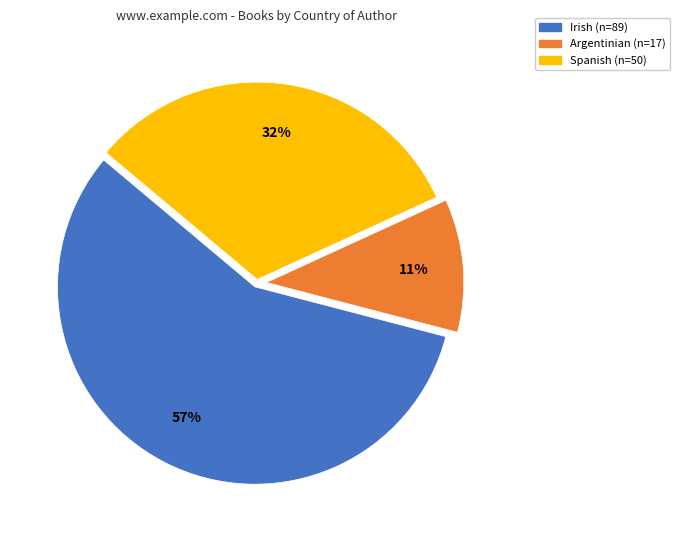

To the nearest percent, what is the difference between the largest and smallest slice percentages?

46%